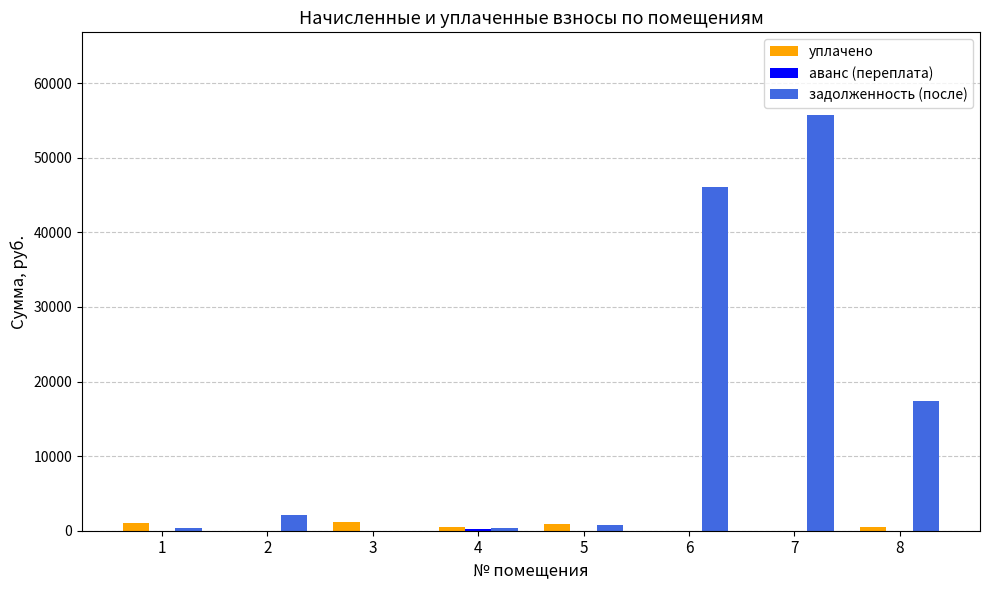

Between 1 and 7, which series saw the biggest shift?

задолженность (после)